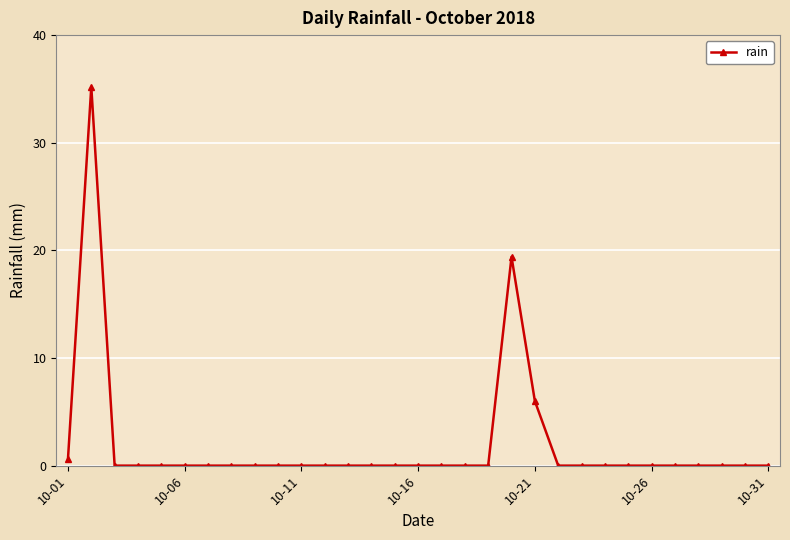

Does the chart display data point markers on the line(s)?

Yes